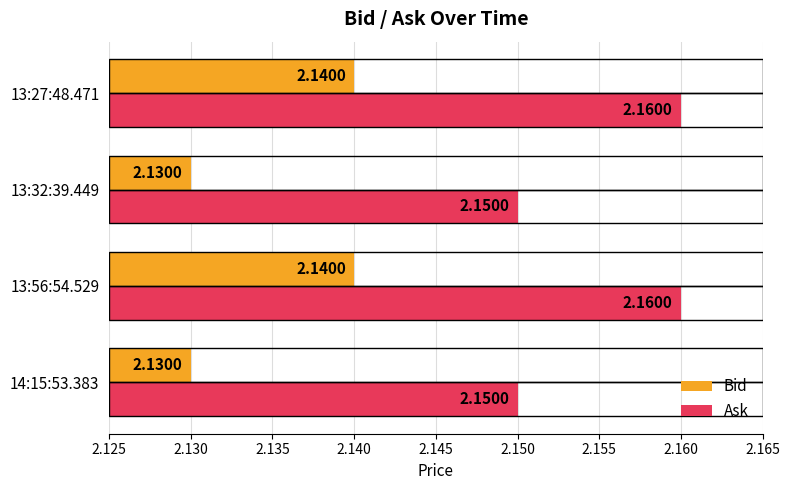

What is the sum of all Bid values?

8.5